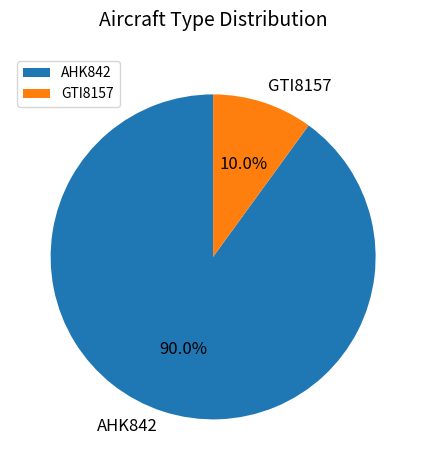

To the nearest percent, what portion does GTI8157 represent?

10%